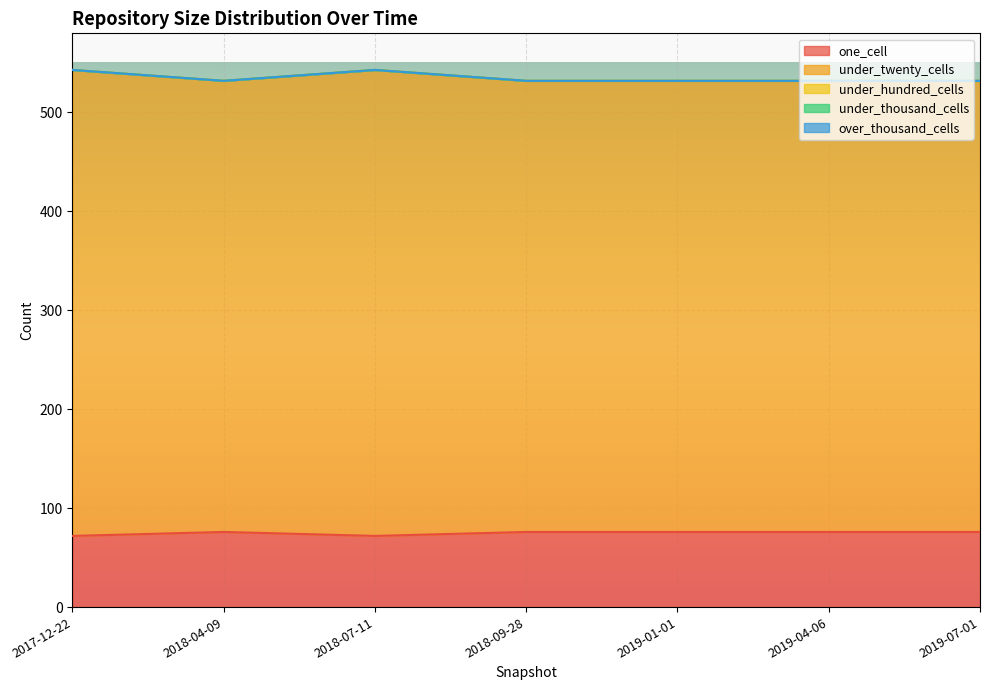

Is the value of one_cell at 2019-04-06 greater than the value of under_twenty_cells at 2018-07-11?

No